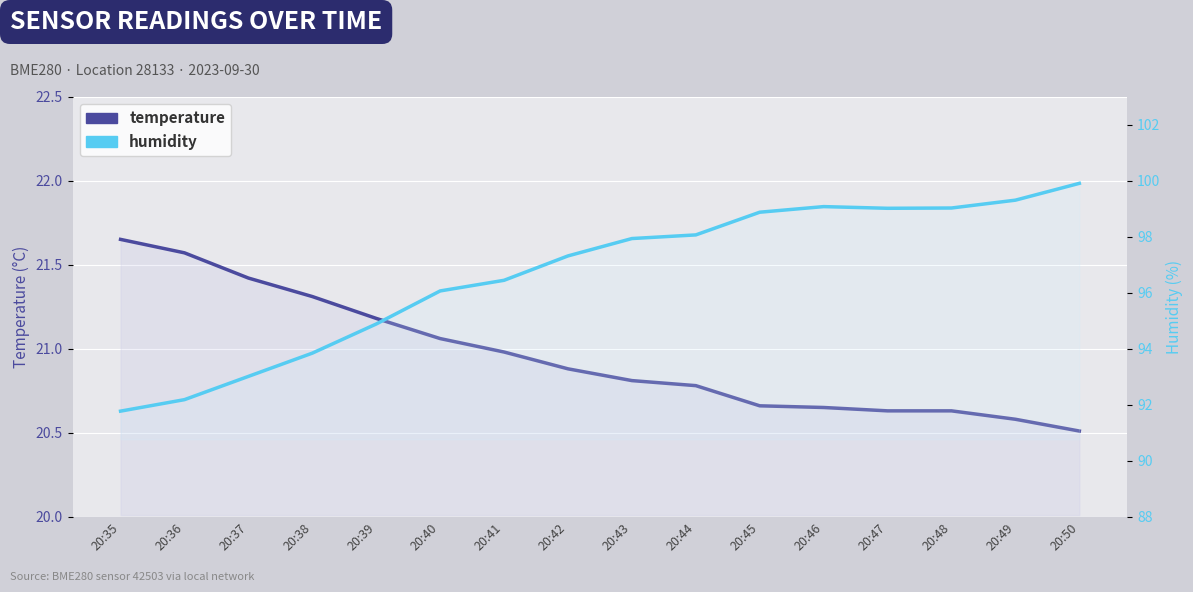

Rank the series by their maximum value, from highest to lowest.

humidity, temperature